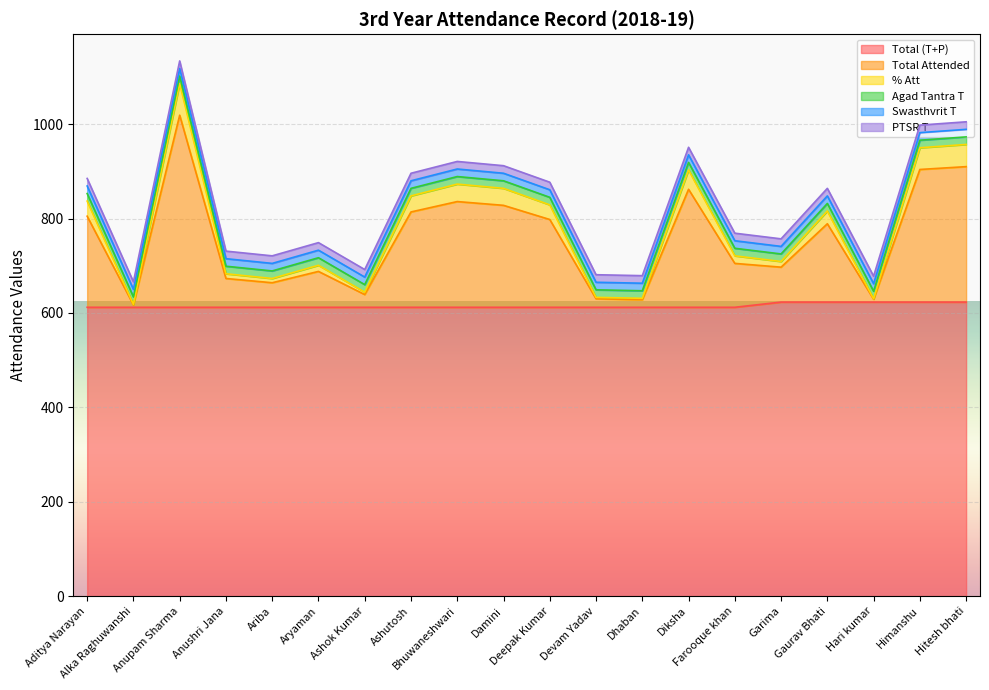

Does the chart display data point markers on the line(s)?

No